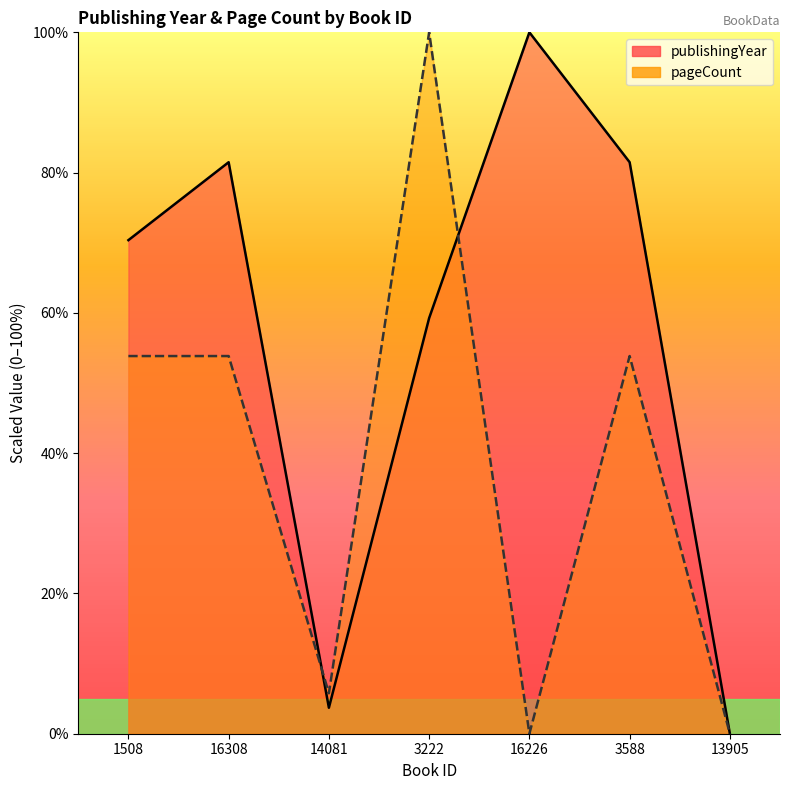

The value of publishingYear at 16226 is 51.2. True or false?

False